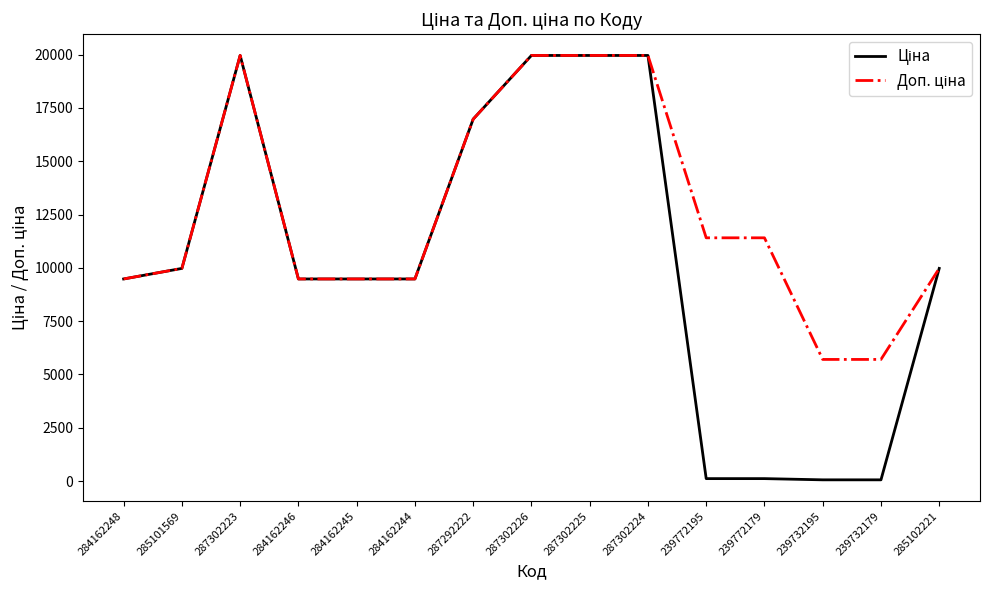

What is the total value across all series at 284162245?

18960.1